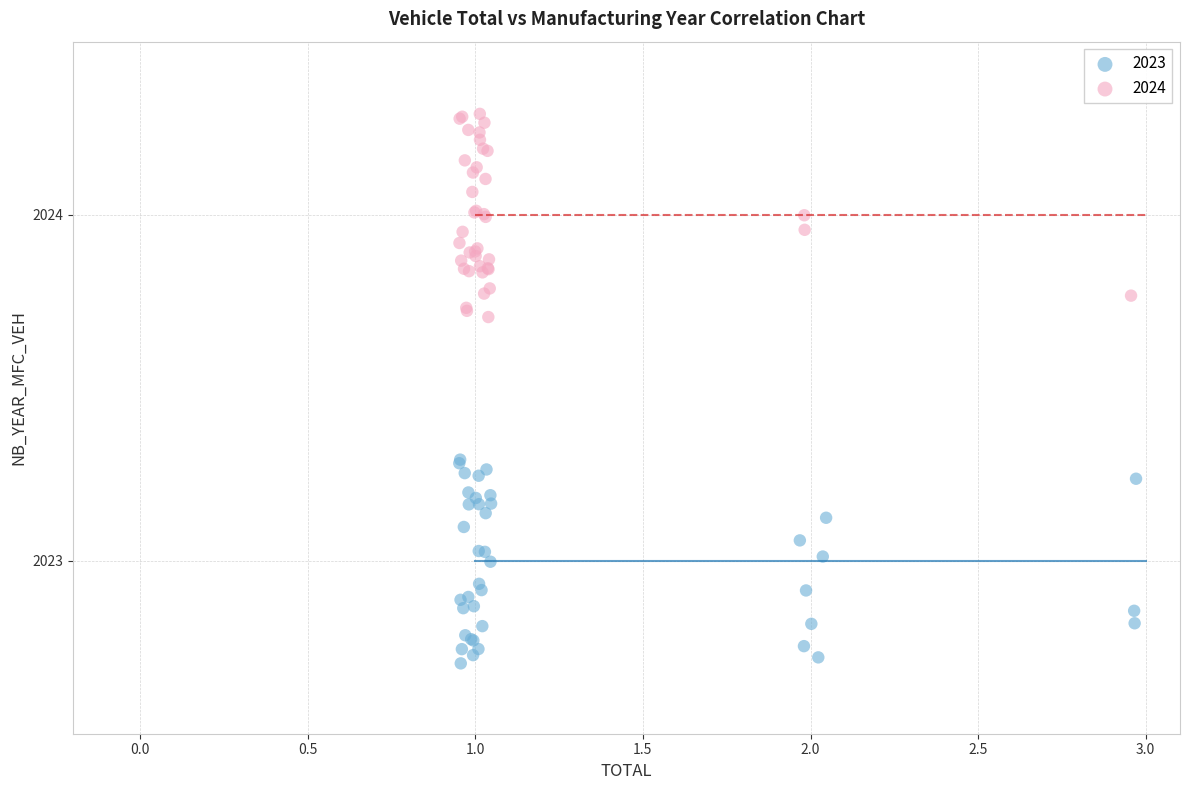

Which series reaches the minimum Y coordinate?

2023